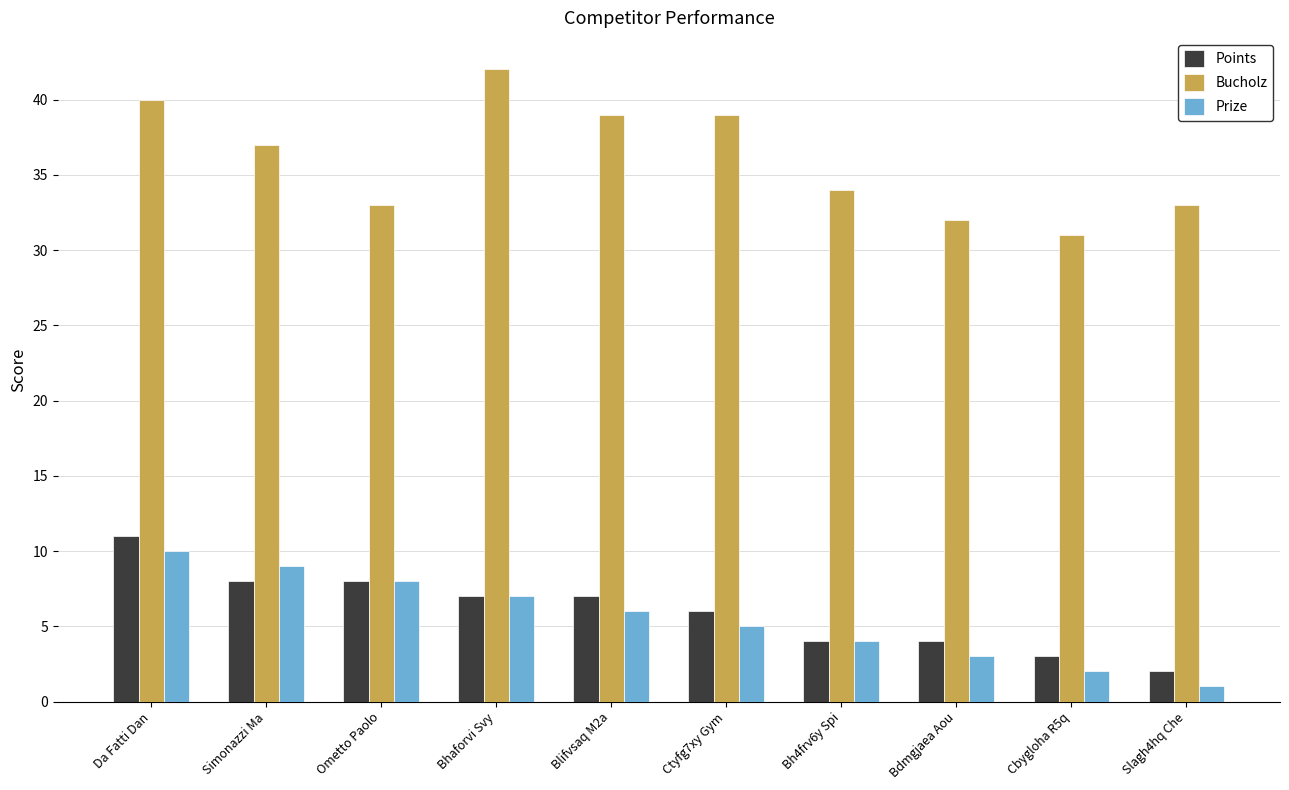

Reading right to left, what are all the values shown in this chart?

Points: Slagh4hq Che=2	Cbygloha R5q=3	Bdmgjaea Aou=4	Bh4frv6y Spi=4	Ctyfg7xy Gym=6	Blifvsaq M2a=7	Bhaforvi Svy=7	Ometto Paolo=8	Simonazzi Ma=8	Da Fatti Dan=11
Bucholz: Slagh4hq Che=33	Cbygloha R5q=31	Bdmgjaea Aou=32	Bh4frv6y Spi=34	Ctyfg7xy Gym=39	Blifvsaq M2a=39	Bhaforvi Svy=42	Ometto Paolo=33	Simonazzi Ma=37	Da Fatti Dan=40
Prize: Slagh4hq Che=1	Cbygloha R5q=2	Bdmgjaea Aou=3	Bh4frv6y Spi=4	Ctyfg7xy Gym=5	Blifvsaq M2a=6	Bhaforvi Svy=7	Ometto Paolo=8	Simonazzi Ma=9	Da Fatti Dan=10